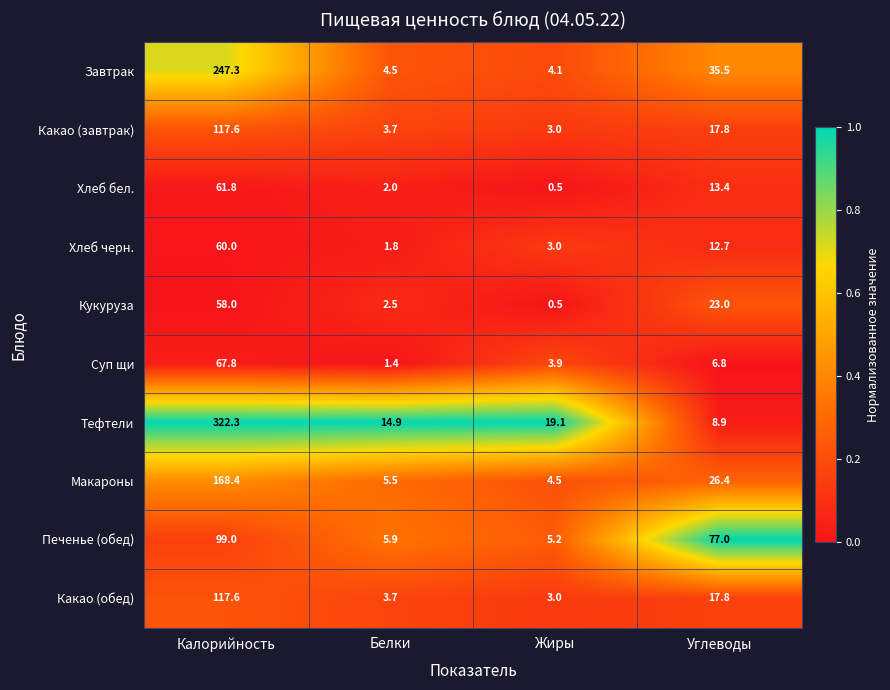

How many data points does each series have?

4